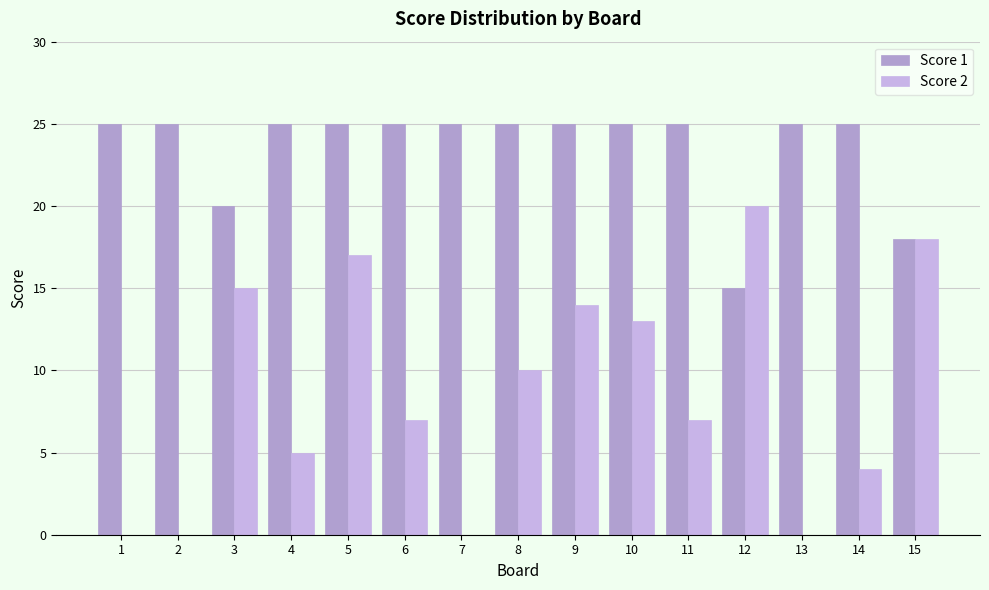

True or false: Score 1 has a value of 8 at 12.

False